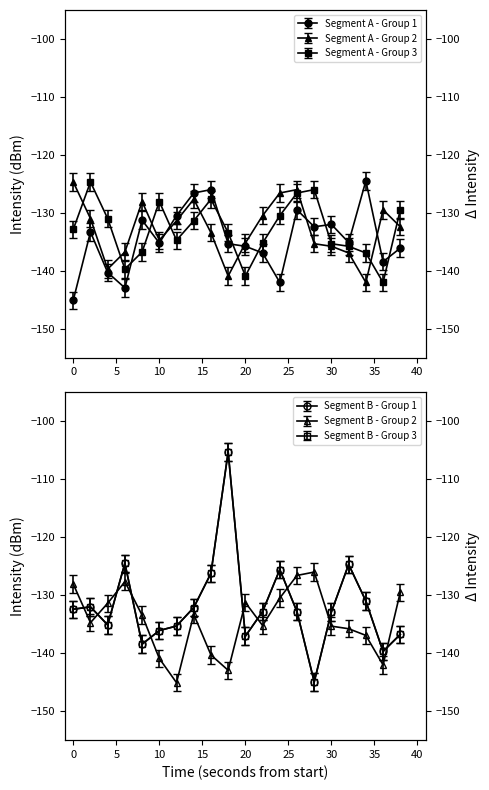

Is it true that min0 equals -131.3 at 8?

True